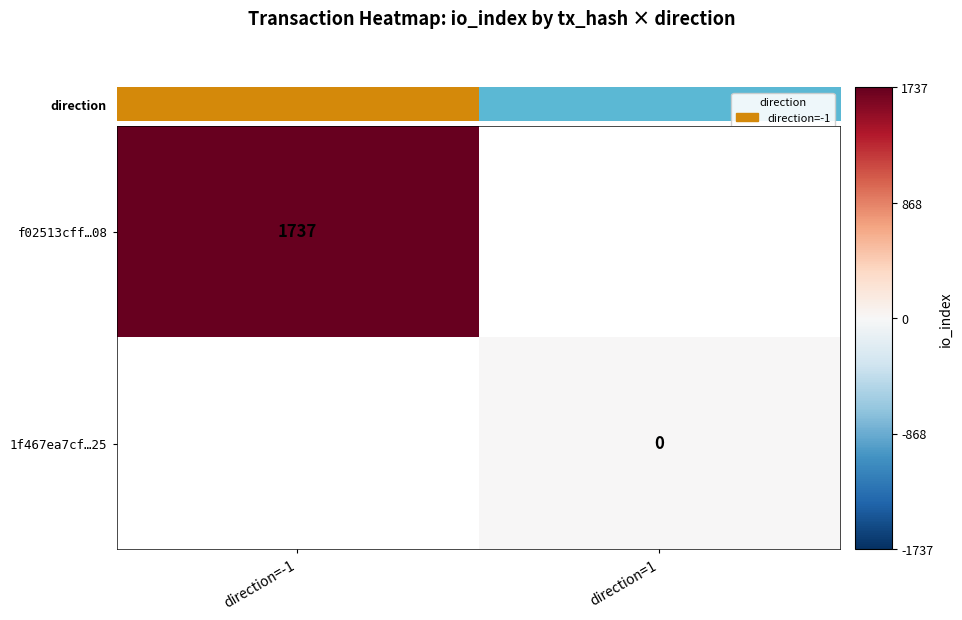

The f02513cff…08 series shows 1737 at direction=-1. True or false?

True